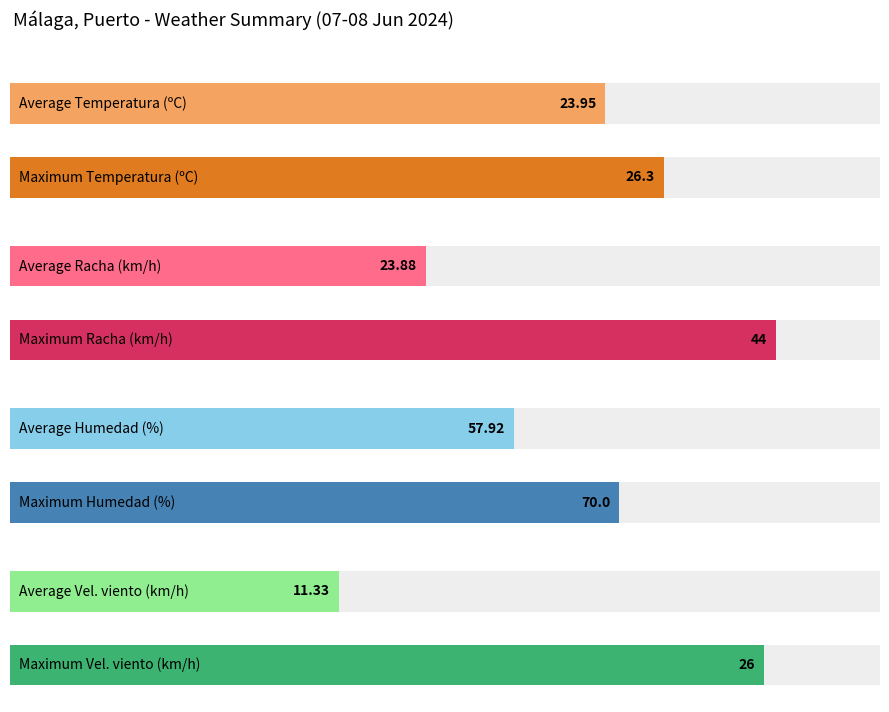

What is the maximum value for Humedad (%)?

70.0